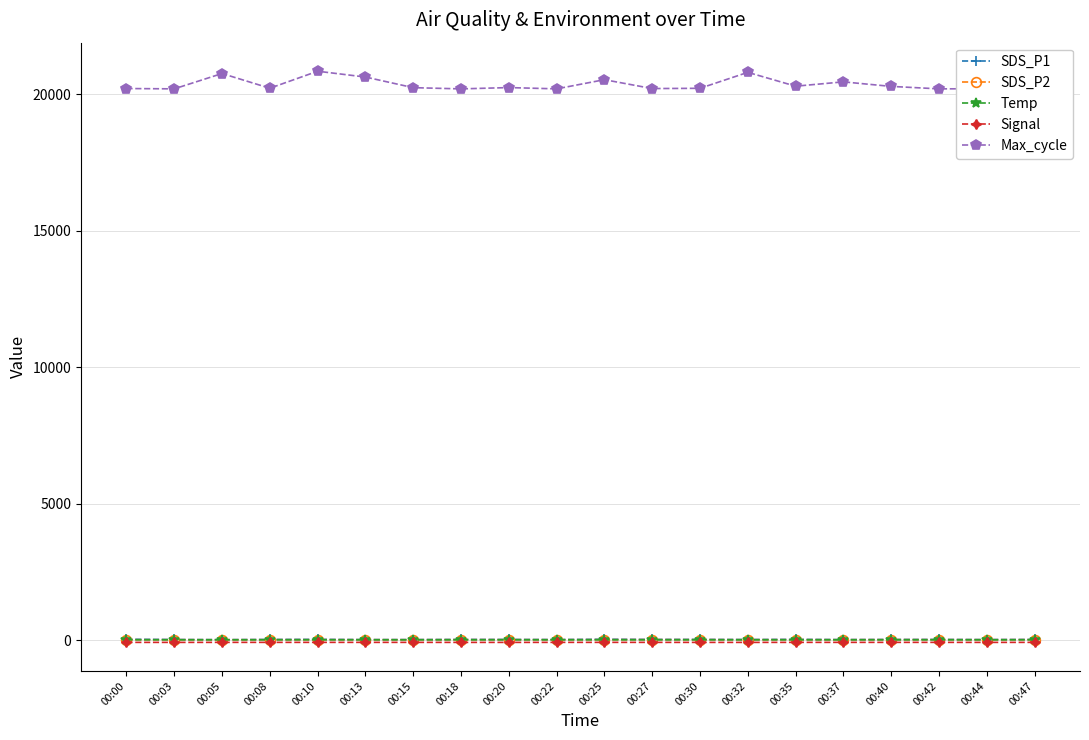

What is the value of the SDS_P1 point at the 6th from the left?

17.4